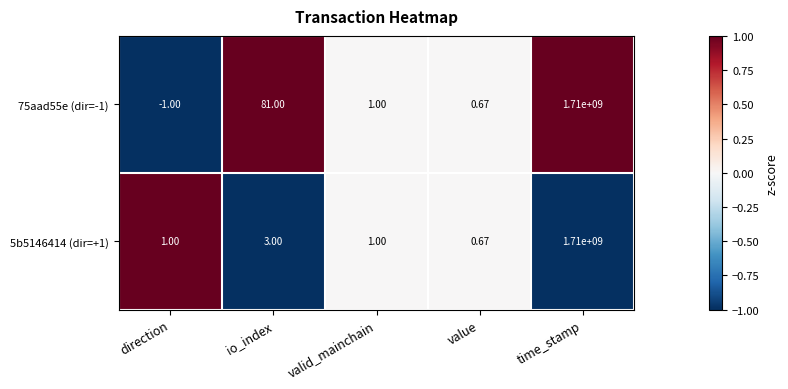

Where does the 75aad55e (dir=-1) series first go above 1?

io_index